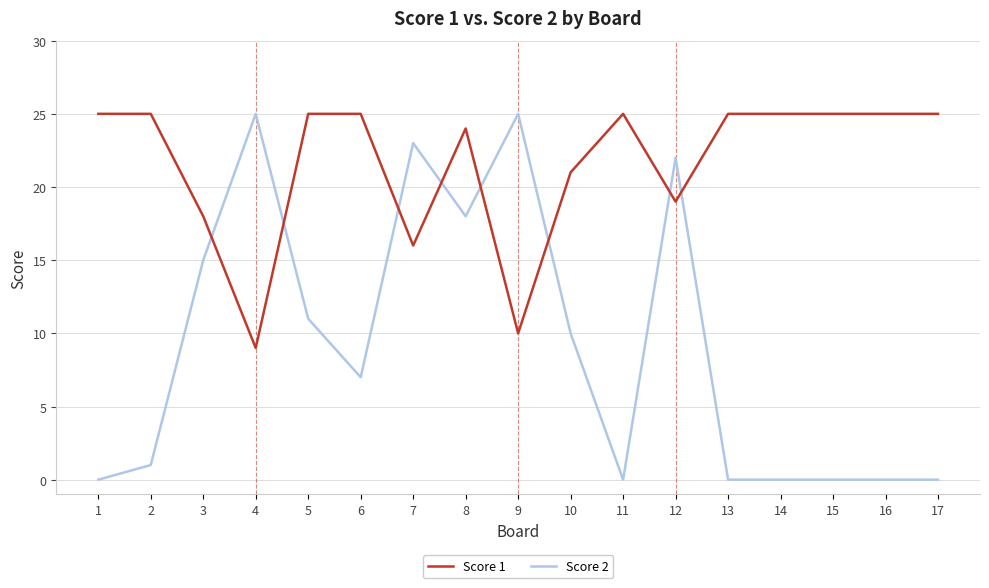

How many values in the Score 2 series are below 7?

8